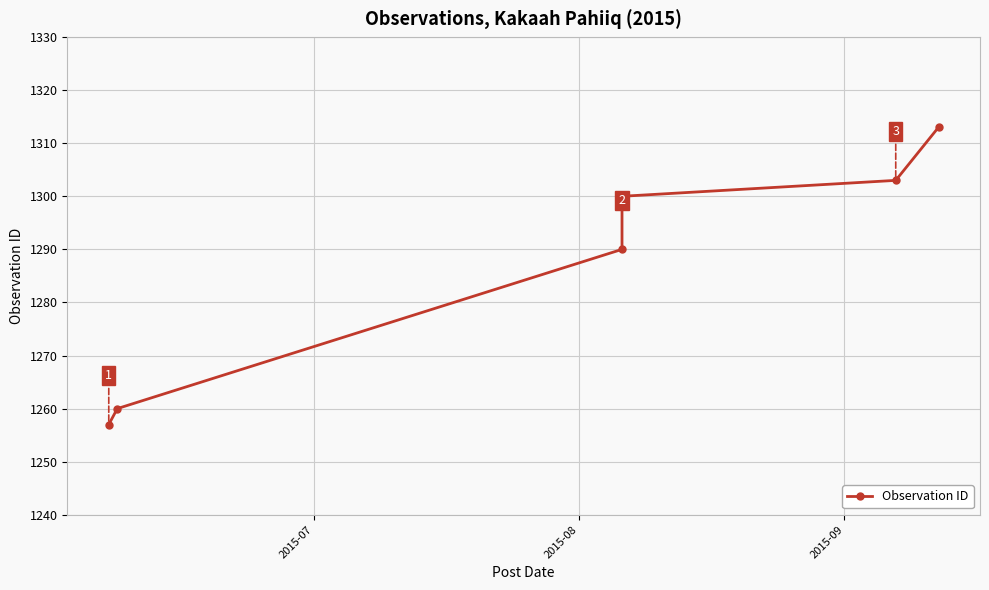

The value at 2015-07 is 862. True or false?

False